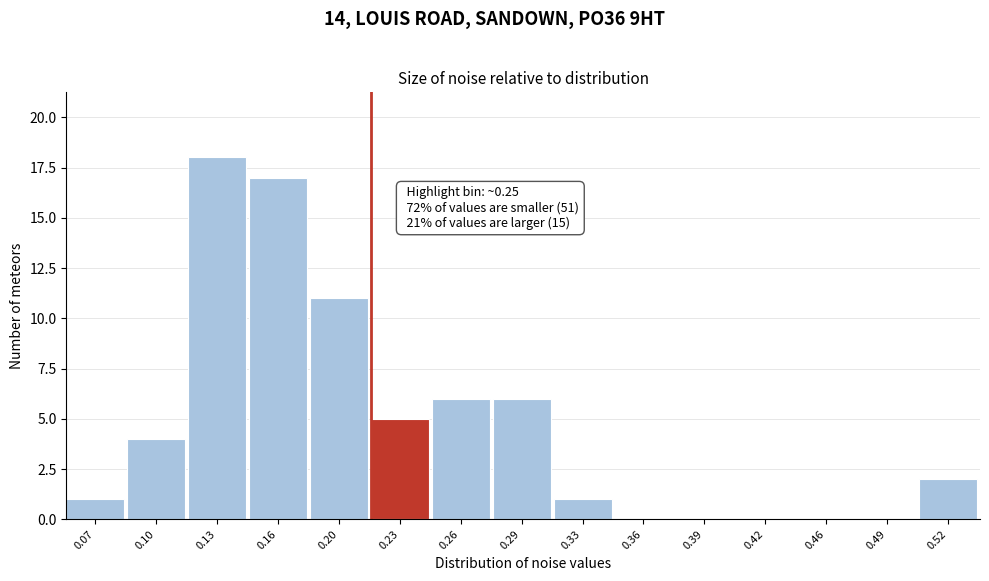

Reading left to right, list all the values displayed in this chart.

0.07=1	0.10=4	0.13=18	0.16=17	0.20=11	0.23=5	0.26=6	0.29=6	0.33=1	0.36=0	0.39=0	0.42=0	0.46=0	0.49=0	0.52=2